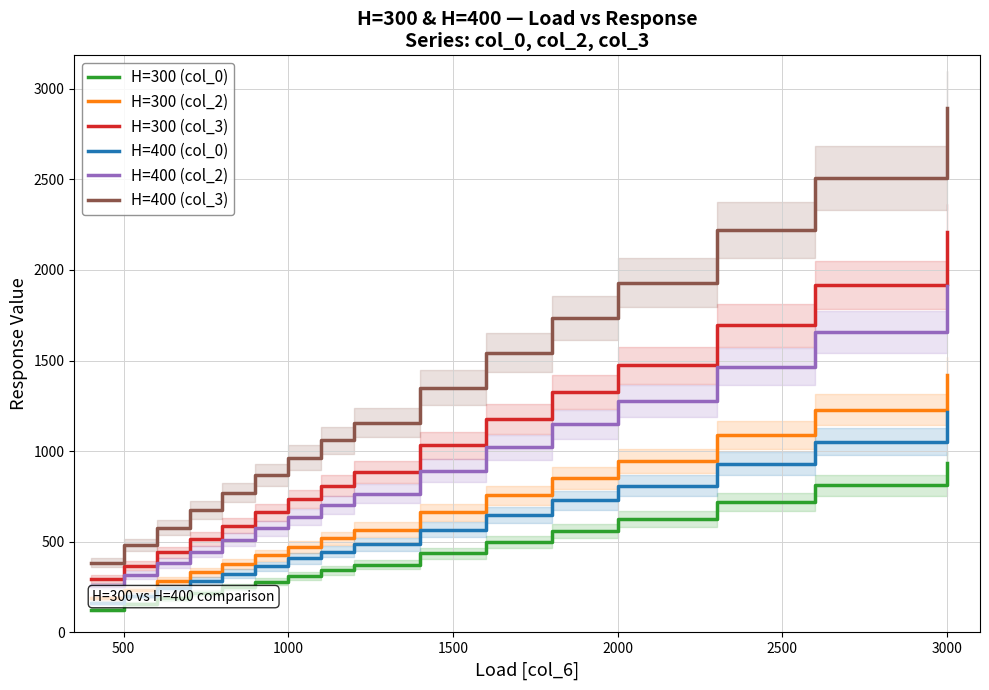

The H=400 (col_3) series shows 393.2 at 1000. True or false?

False